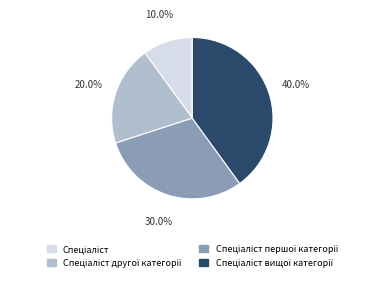

Is there a majority slice in this chart?

No